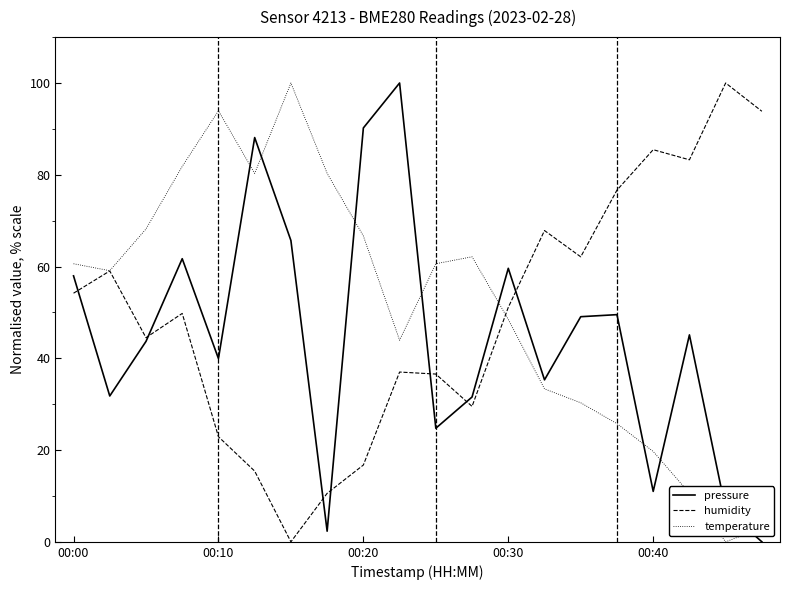

What is the greatest value displayed?

100.0